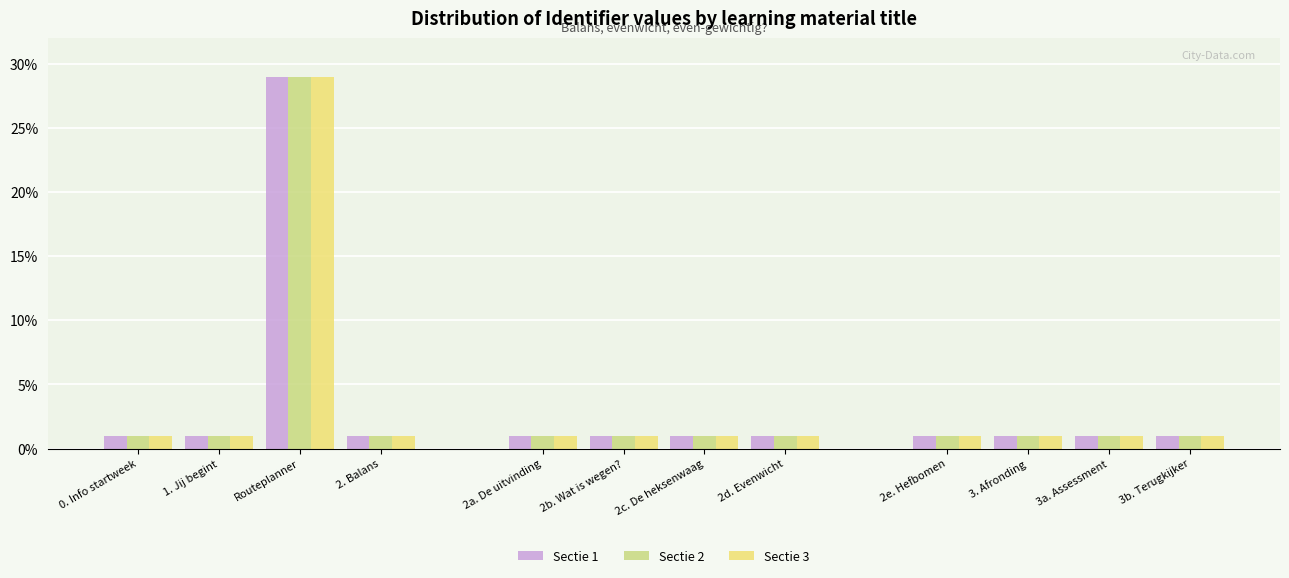

Which series has the widest spread of values?

Sectie 1